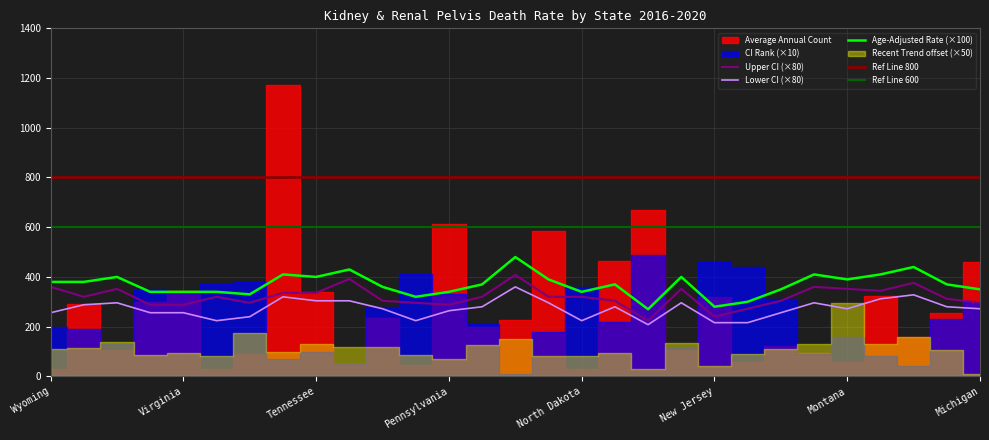

What is the minimum value for Age-Adjusted Death Rate?

270.0